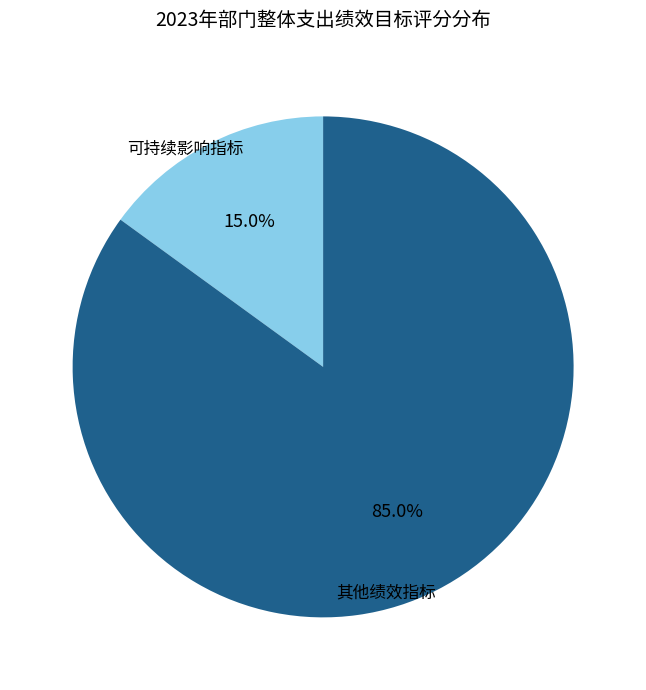

Is there any slice that represents more than half of the pie?

Yes